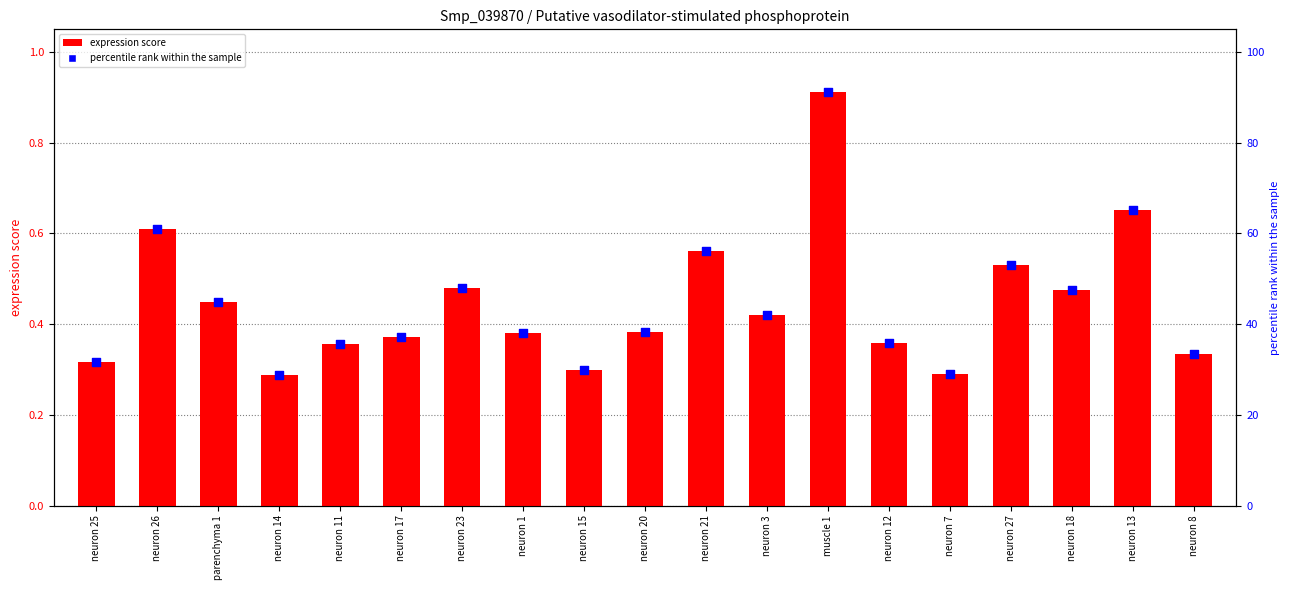

At how many categories does at least one series exceed 38?

10